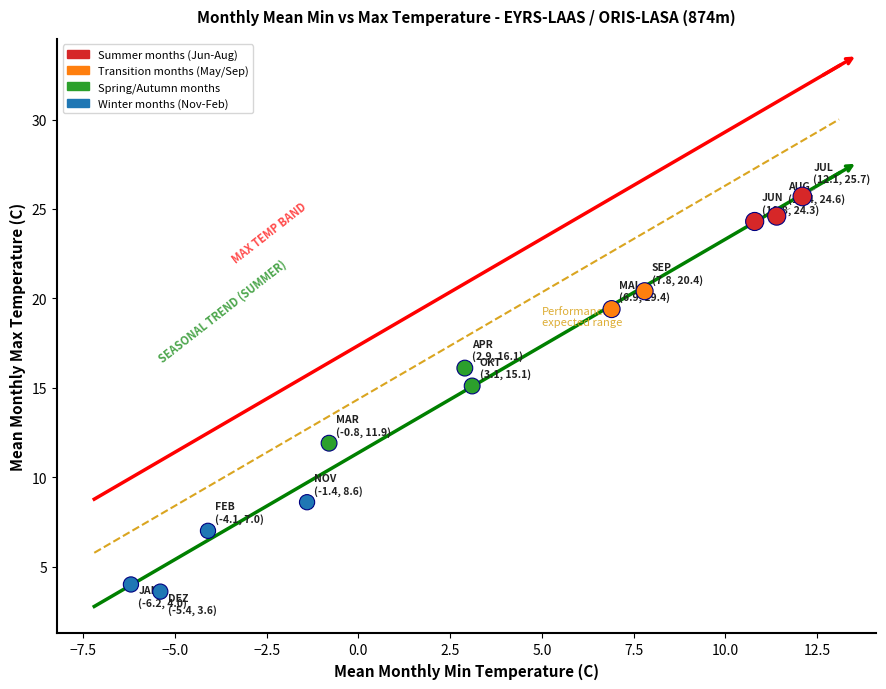

What is the average Y value?

15.1